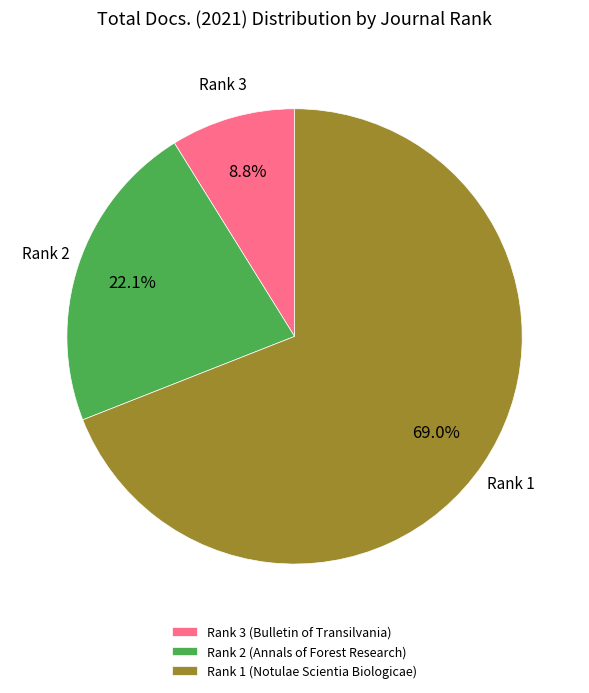

To the nearest percent, what portion does Rank 1 (Notulae Scientia Biologicae) represent?

69%